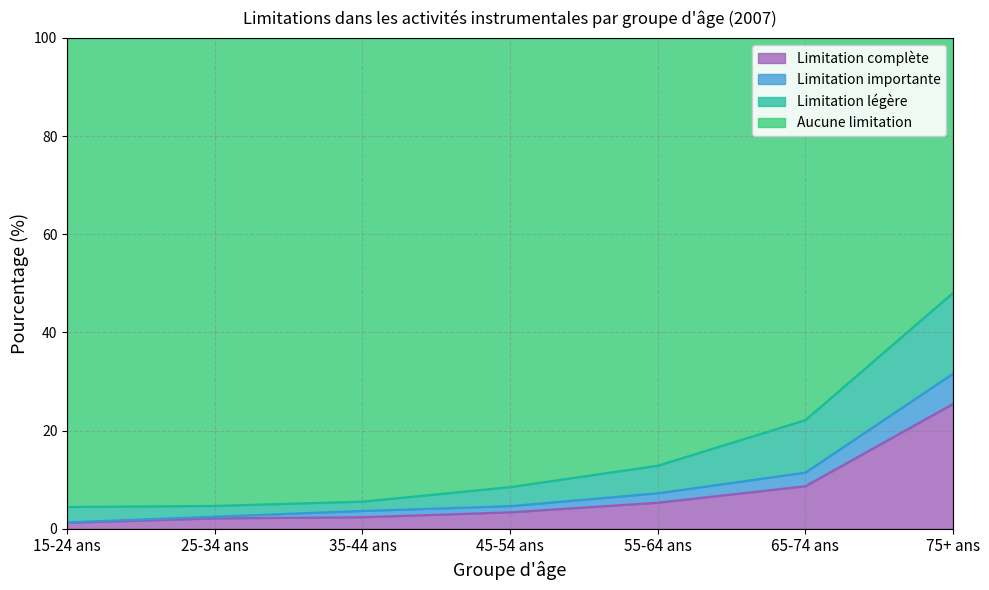

Is the value of Limitation légère at 65-74 ans greater than the value of Limitation importante at 35-44 ans?

Yes